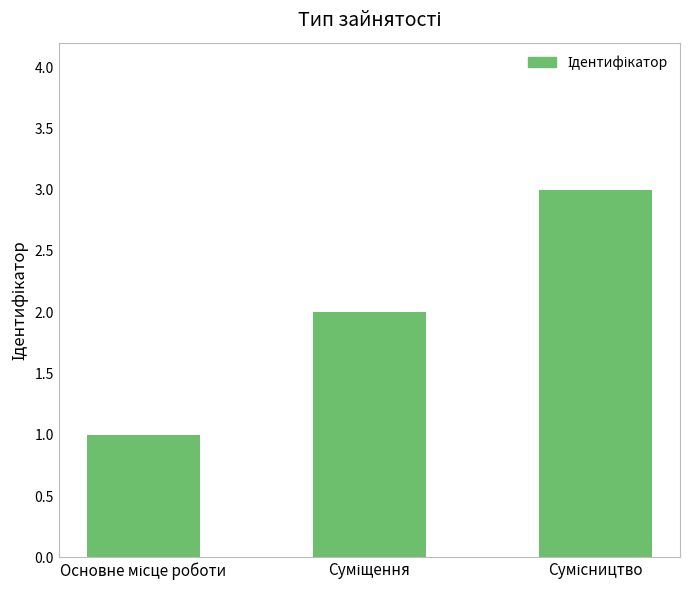

What is the minimum value shown in the chart?

1